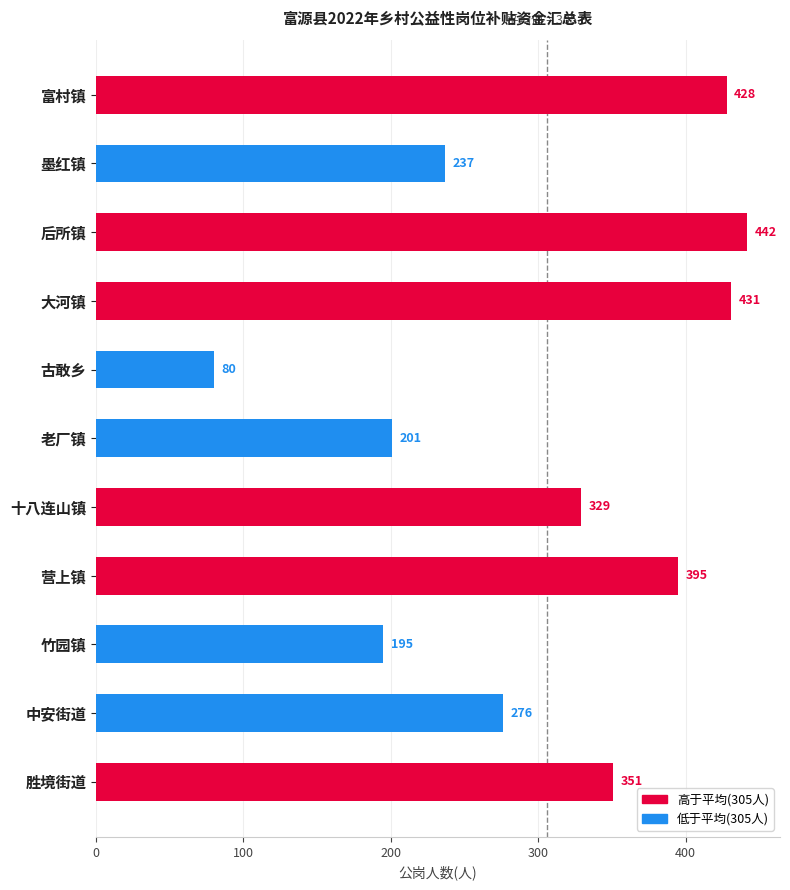

List the labels in order of value, largest first.

后所镇, 大河镇, 富村镇, 营上镇, 胜境街道, 十八连山镇, 中安街道, 墨红镇, 老厂镇, 竹园镇, 古敢乡